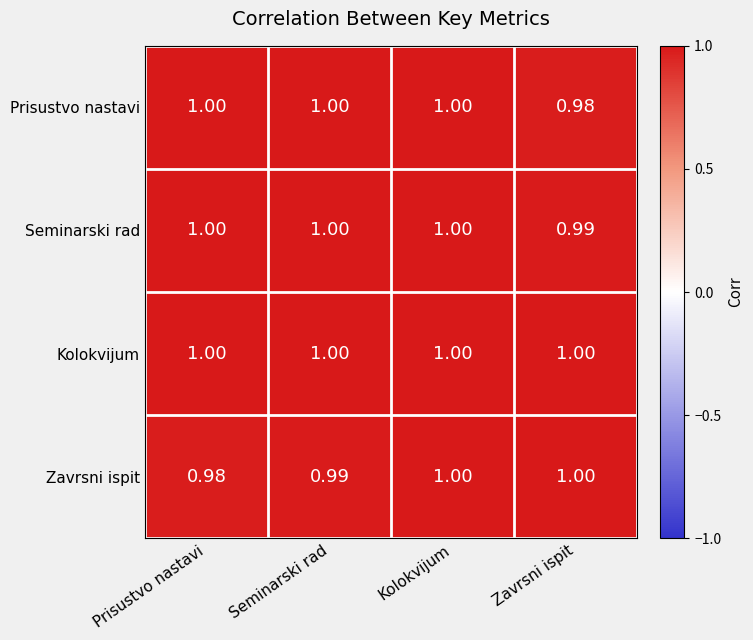

What is the smallest value displayed?

1.0